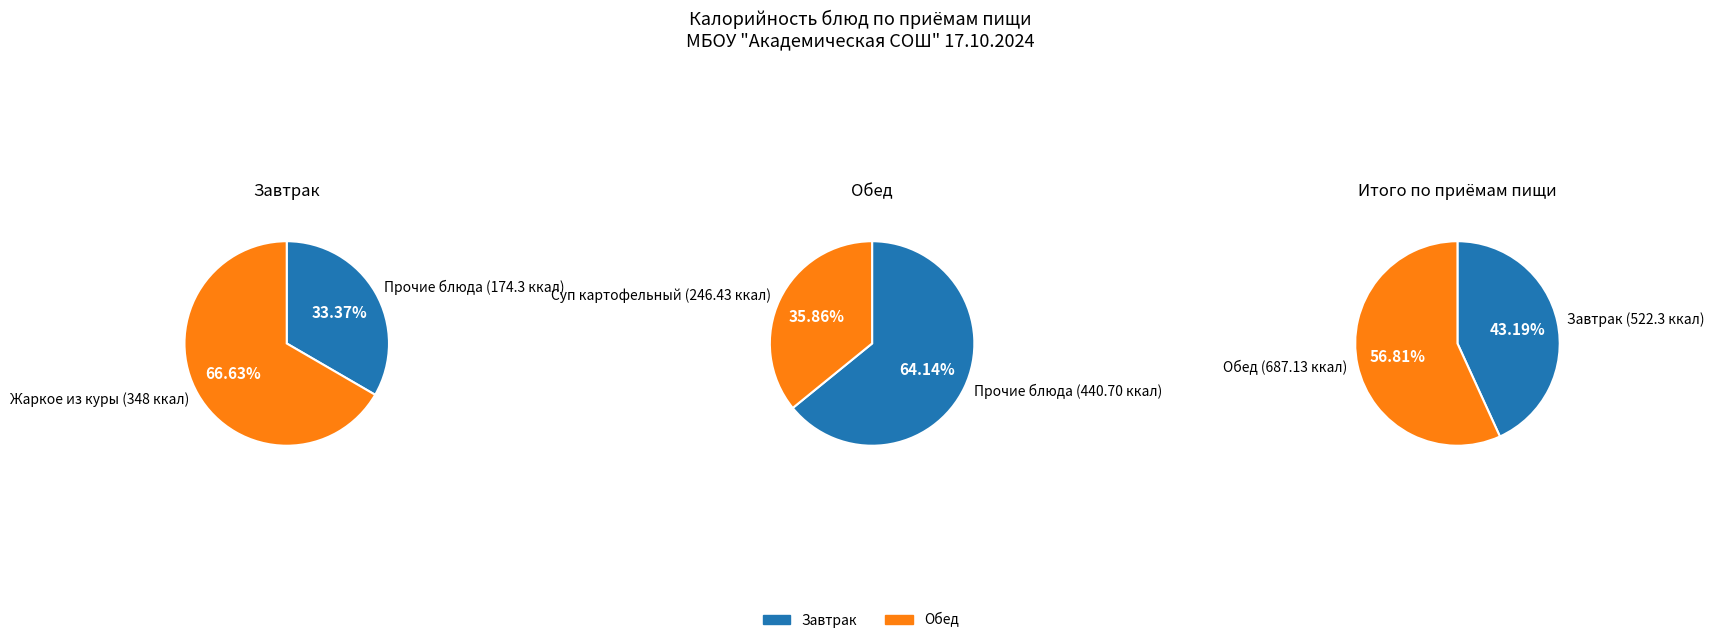

The 1 slice represents 1% of the pie. True or false?

False